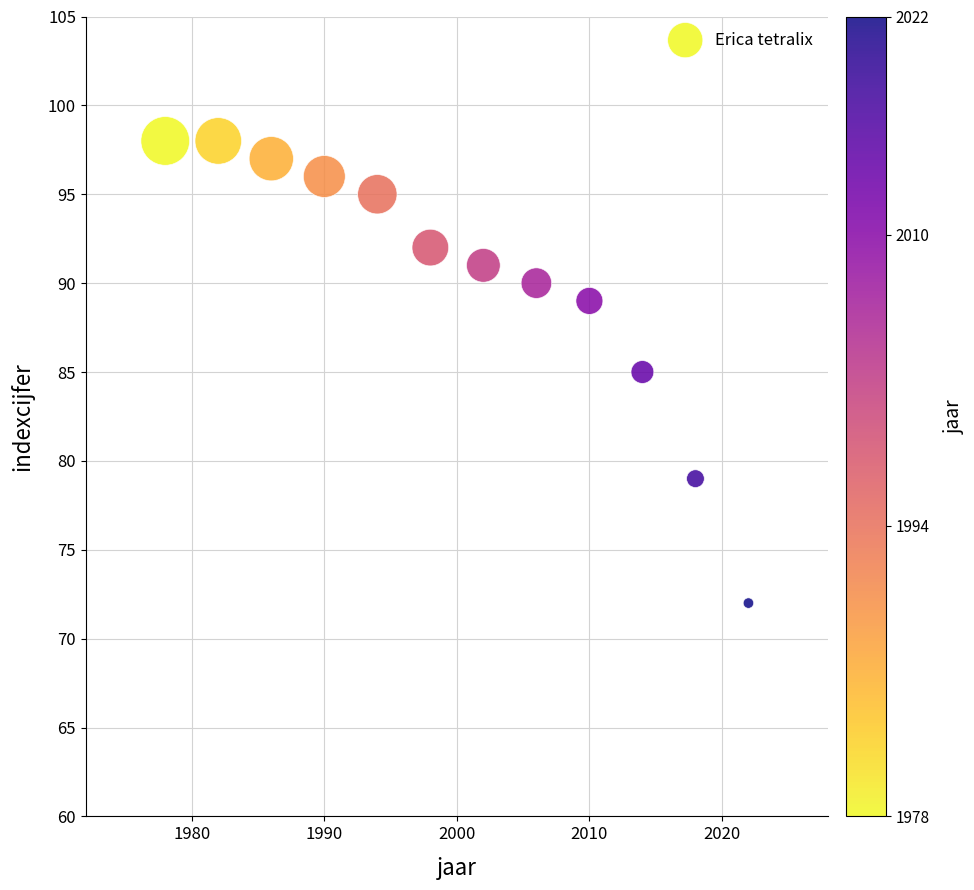

What is the range of Y values (max minus min)?

26